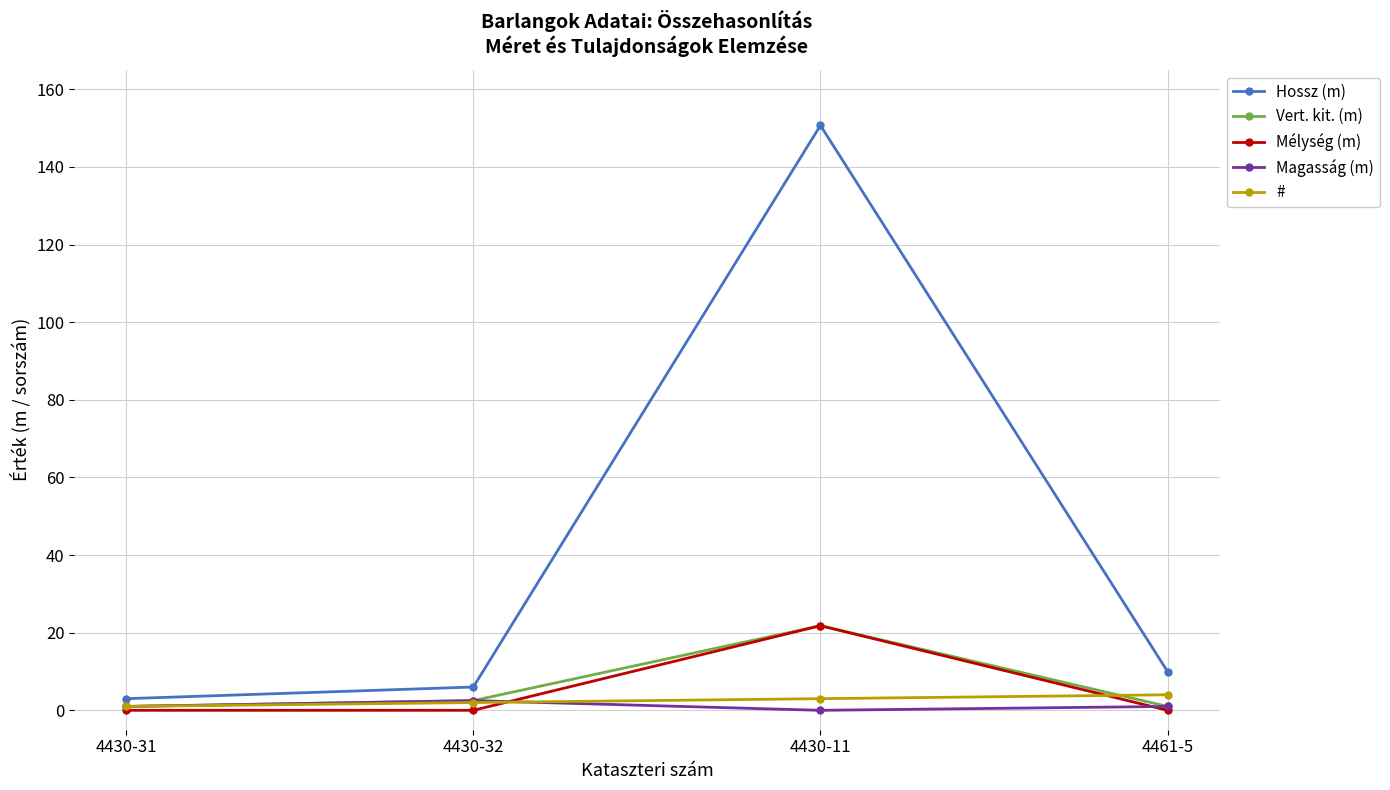

Is it true that Magasság (m) equals 2.5 at 4430-32?

True